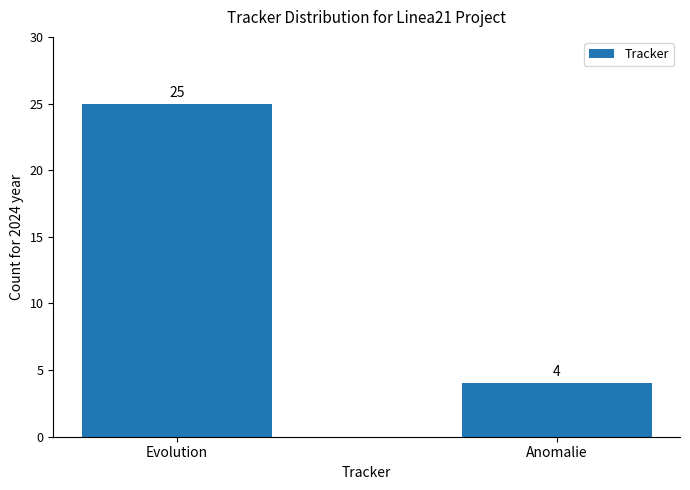

How many values are below 25?

1